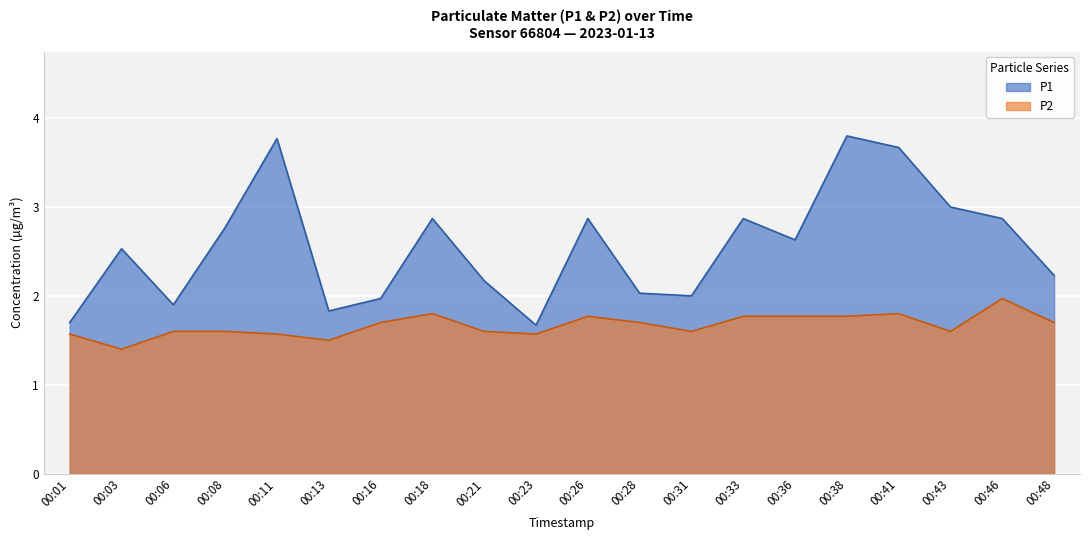

Which series has the widest spread of values?

P1